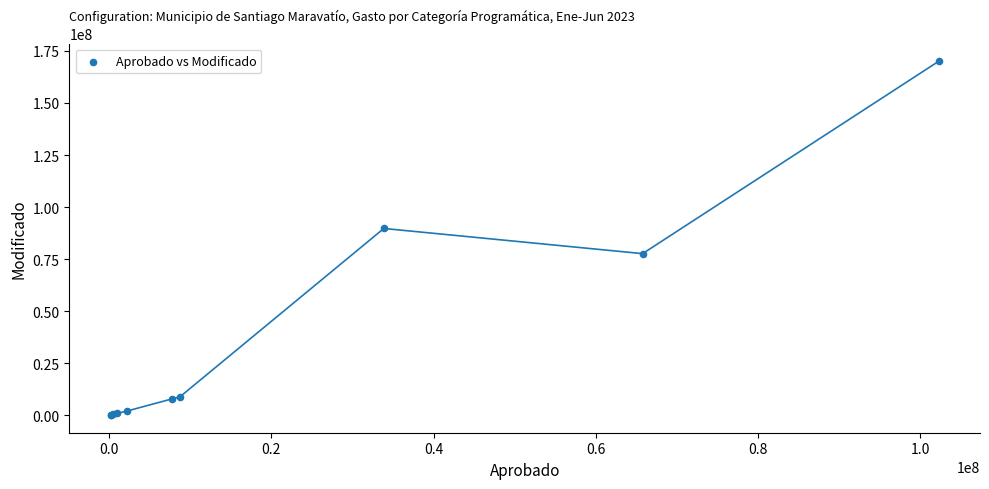

What Y value in the scatter plot is closest to 85103938?

89767987.2